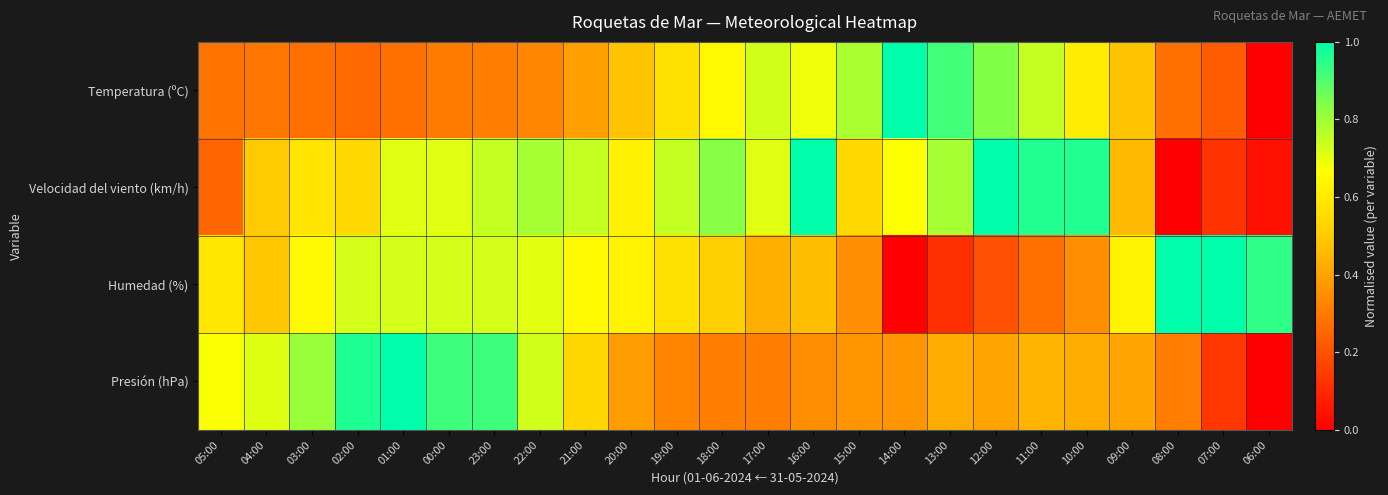

Reading left to right, transcribe all the data shown in this chart.

Temperatura (ºC): 05:00=0.3	04:00=0.3	03:00=0.3	02:00=0.3	01:00=0.3	00:00=0.3	23:00=0.3	22:00=0.3	21:00=0.4	20:00=0.5	19:00=0.6	18:00=0.6	17:00=0.7	16:00=0.7	15:00=0.8	14:00=1.0	13:00=0.9	12:00=0.8	11:00=0.7	10:00=0.6	09:00=0.5	08:00=0.3	07:00=0.2	06:00=0.0
Velocidad del viento (km/h): 05:00=0.2	04:00=0.5	03:00=0.6	02:00=0.5	01:00=0.7	00:00=0.7	23:00=0.7	22:00=0.8	21:00=0.7	20:00=0.6	19:00=0.7	18:00=0.8	17:00=0.7	16:00=1.0	15:00=0.5	14:00=0.7	13:00=0.8	12:00=1.0	11:00=1.0	10:00=1.0	09:00=0.5	08:00=0.0	07:00=0.1	06:00=0.0
Humedad (%): 05:00=0.6	04:00=0.5	03:00=0.6	02:00=0.7	01:00=0.7	00:00=0.7	23:00=0.7	22:00=0.7	21:00=0.6	20:00=0.6	19:00=0.6	18:00=0.5	17:00=0.4	16:00=0.5	15:00=0.4	14:00=0.0	13:00=0.1	12:00=0.2	11:00=0.3	10:00=0.4	09:00=0.6	08:00=1.0	07:00=1.0	06:00=0.9
Presión (hPa): 05:00=0.7	04:00=0.7	03:00=0.8	02:00=1.0	01:00=1.0	00:00=0.9	23:00=0.9	22:00=0.7	21:00=0.5	20:00=0.4	19:00=0.3	18:00=0.3	17:00=0.3	16:00=0.3	15:00=0.4	14:00=0.4	13:00=0.4	12:00=0.4	11:00=0.4	10:00=0.4	09:00=0.4	08:00=0.3	07:00=0.1	06:00=0.0